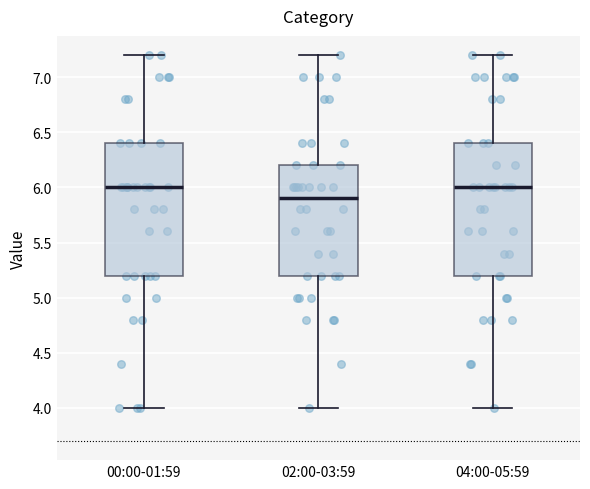

Reading left to right, transcribe this box plot: for each box, give where its median line is, the range the box spans, and where its two whiskers end, as read against the y-axis. The values are not printed on the chart, so give them approximately, as read against the axis.

00:00-01:59: median 6.0, box 5.2 to 6.4, whiskers 4.0 to 7.2
02:00-03:59: median 5.9, box 5.2 to 6.2, whiskers 4.0 to 7.2
04:00-05:59: median 6.0, box 5.2 to 6.4, whiskers 4.0 to 7.2